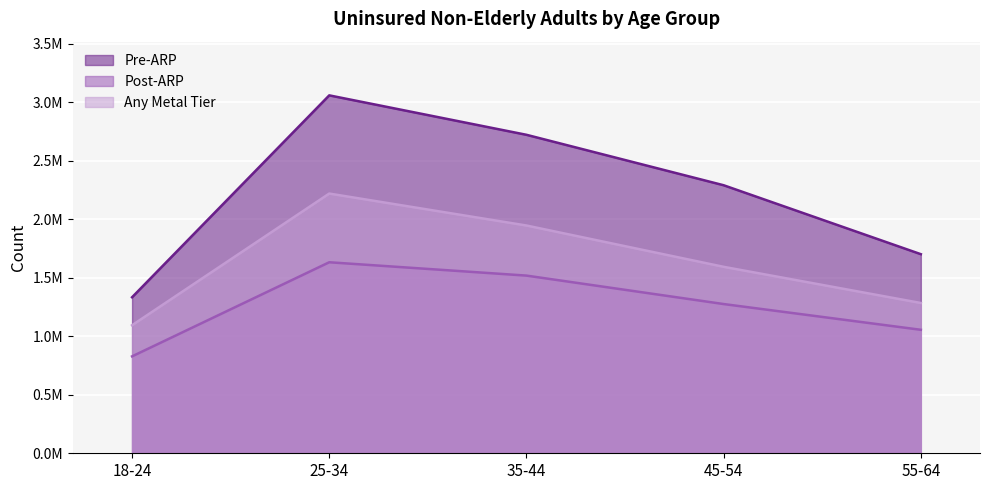

The Post-ARP series shows 1845909 at 55-64. True or false?

False